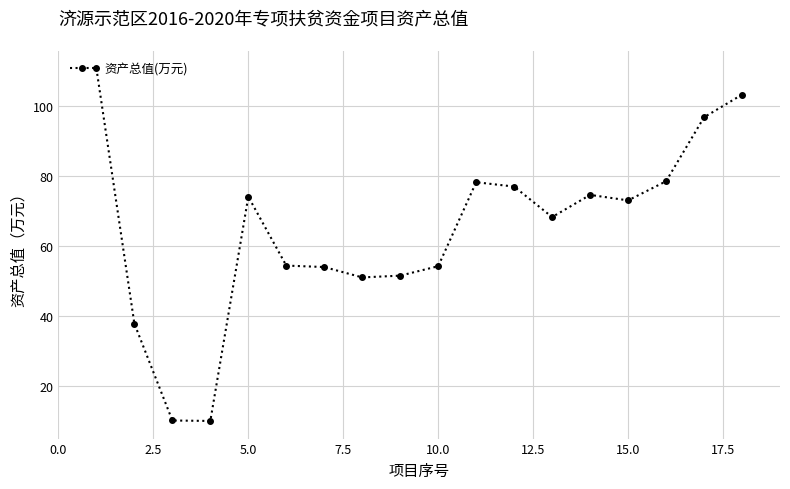

What is the value of the 14th point from the left?

74.6